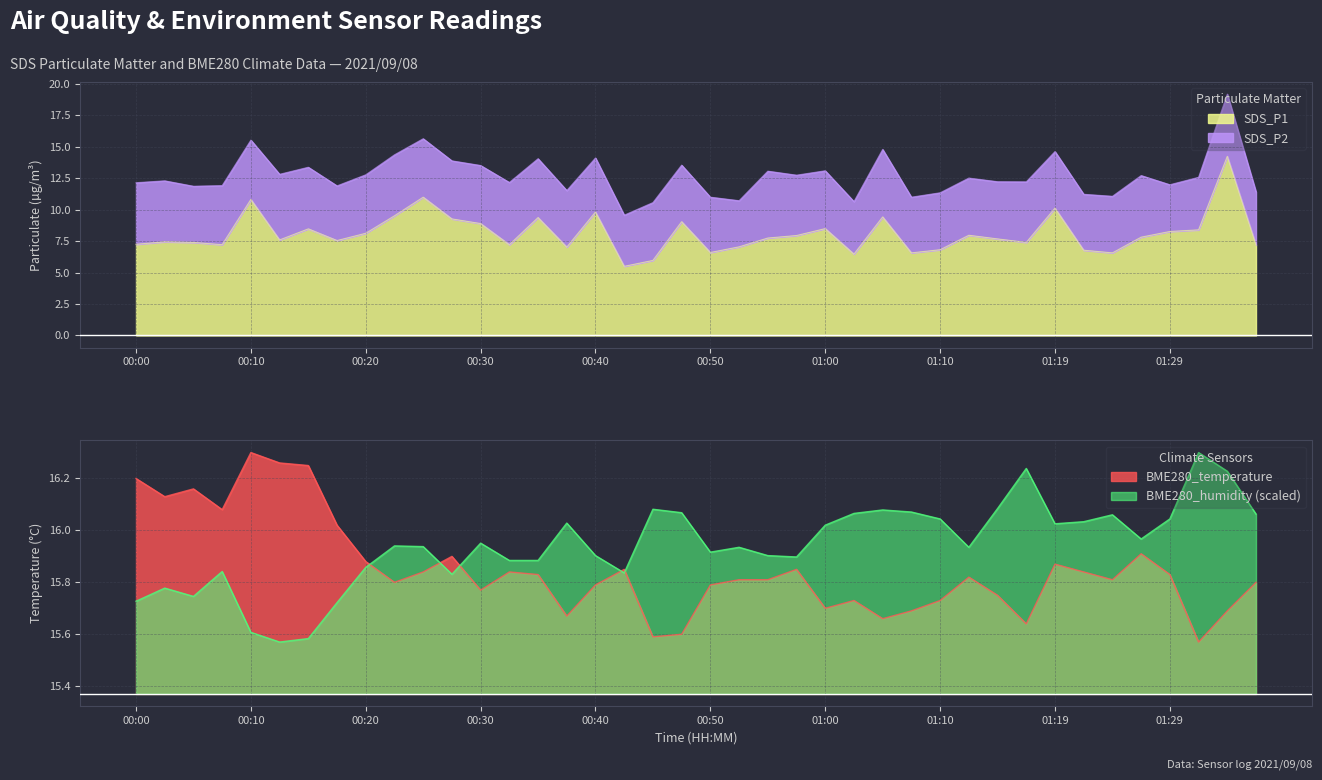

Which series ends up on top after the final intersection of BME280_temperature and BME280_humidity (scaled)?

BME280_humidity (scaled)